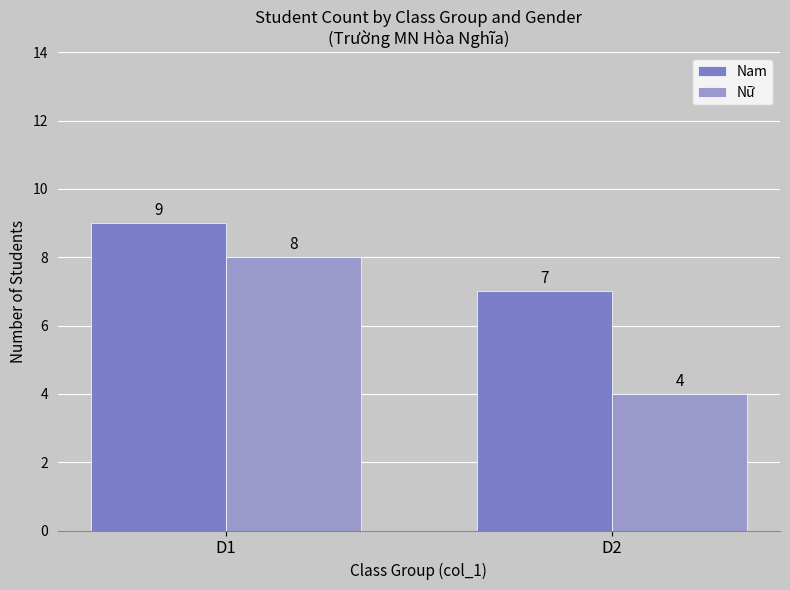

What is the sum of all Nam values?

16